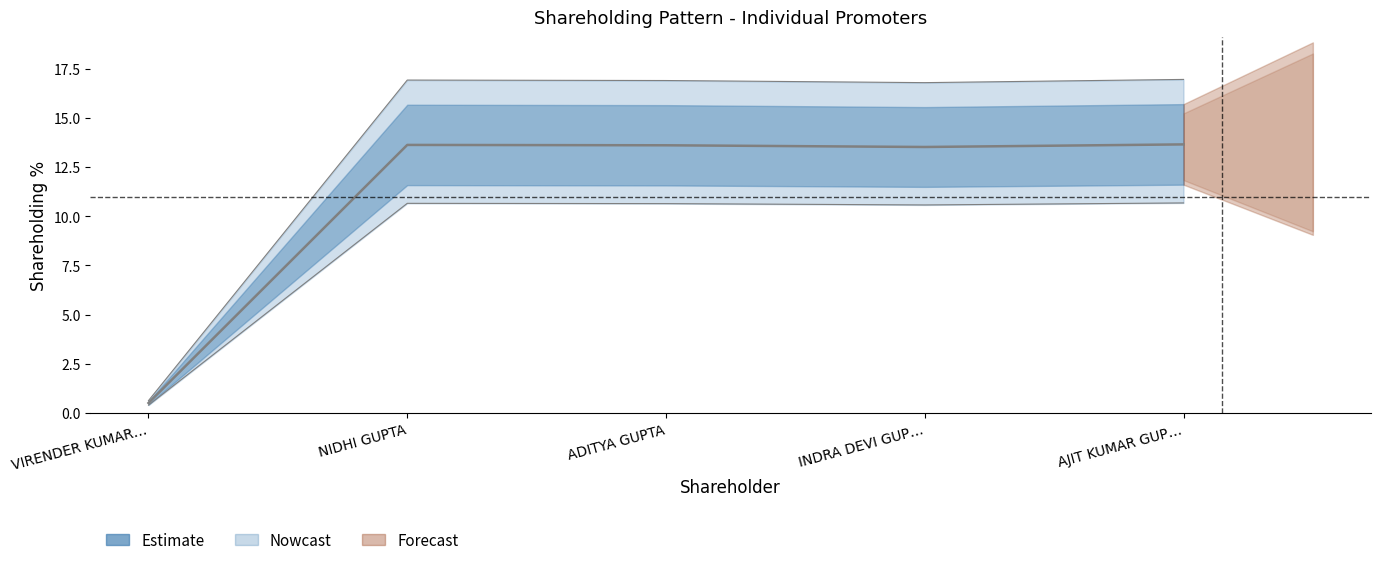

What value does the Class X (Voting Rights) series have at AJIT KUMAR GUP…?

13.6